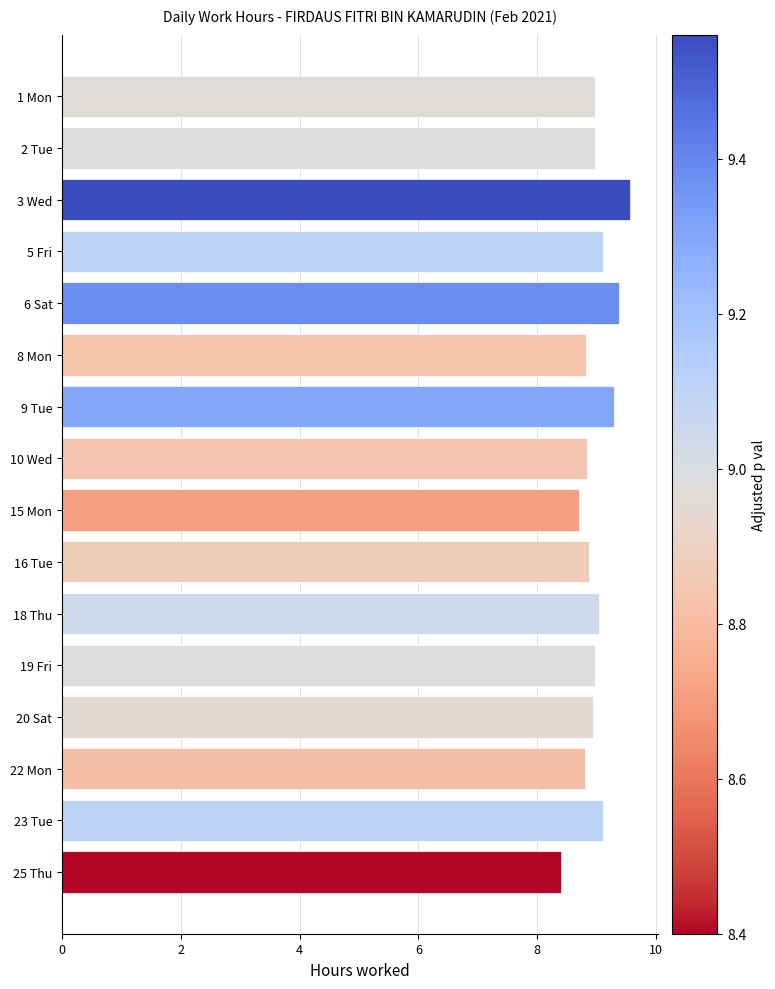

What is the value of the 6th bar from the top?

8.8